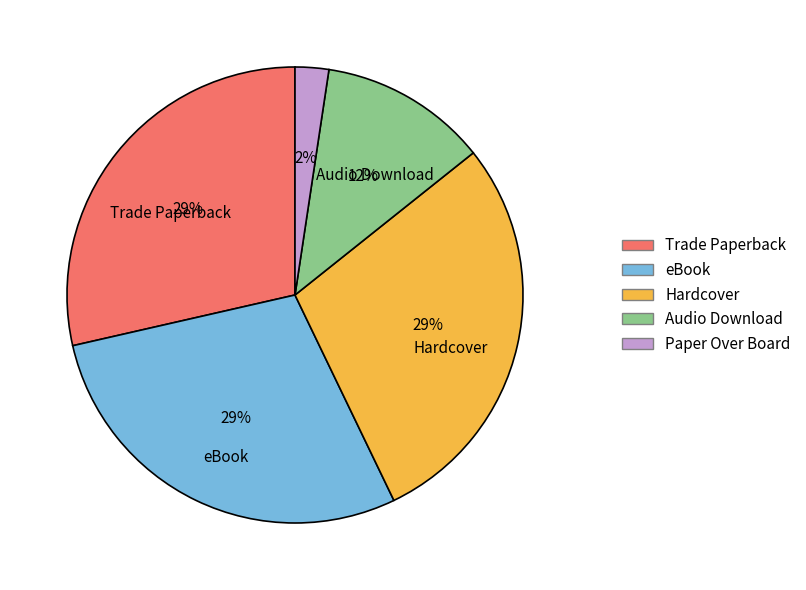

The eBook slice represents 42% of the pie. True or false?

False